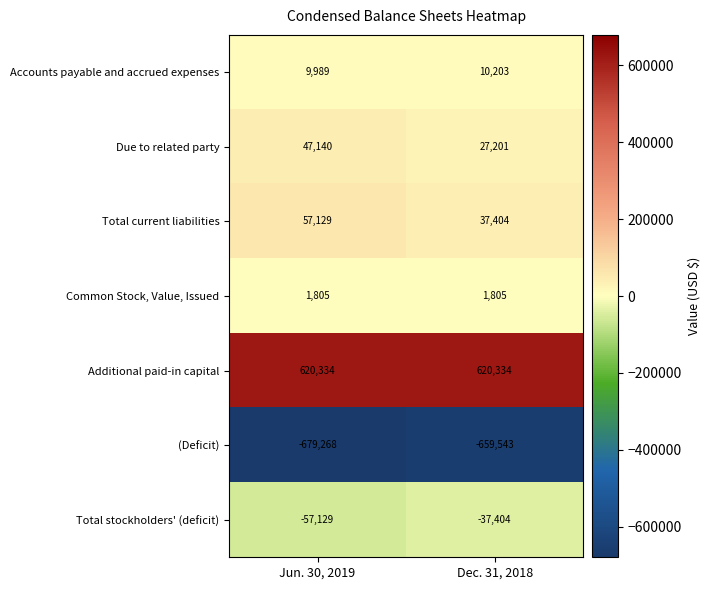

How many series are shown in this chart?

7